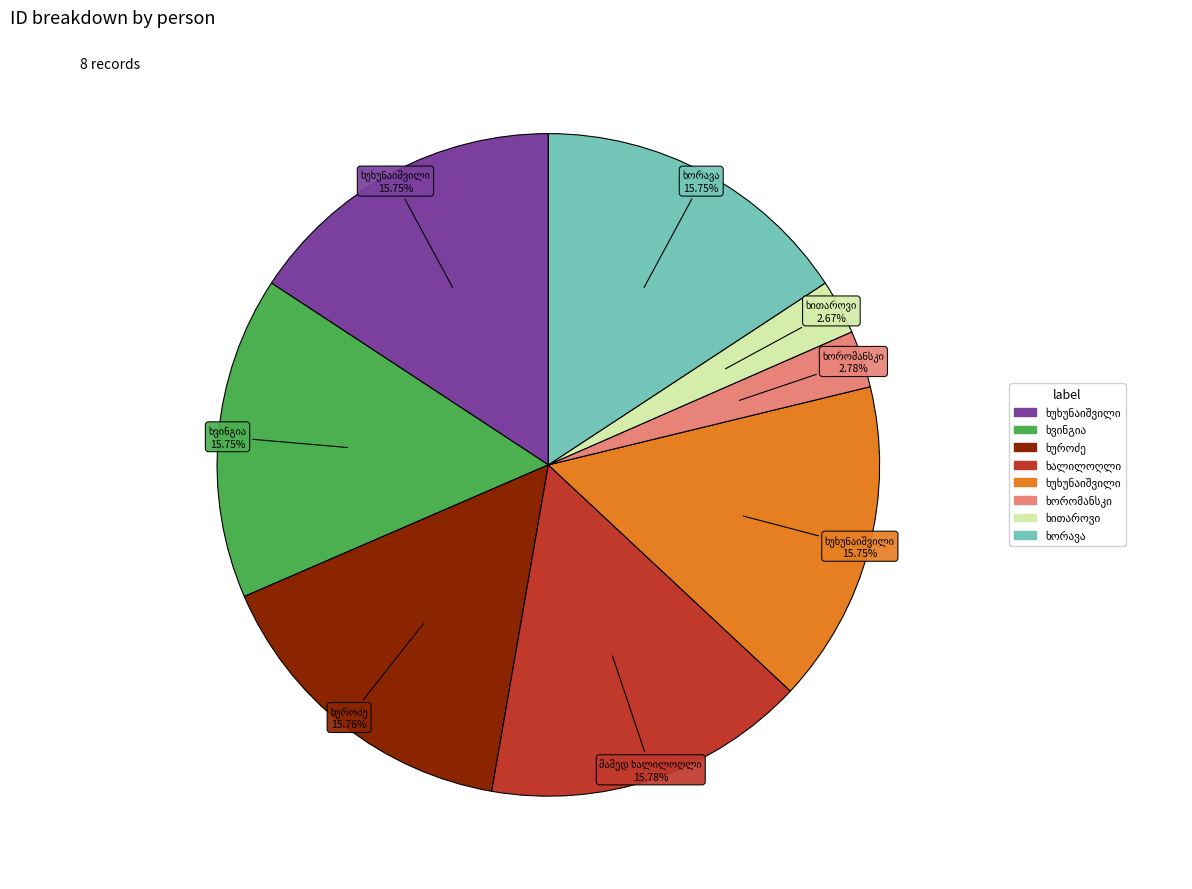

Is there any slice that represents more than half of the pie?

No